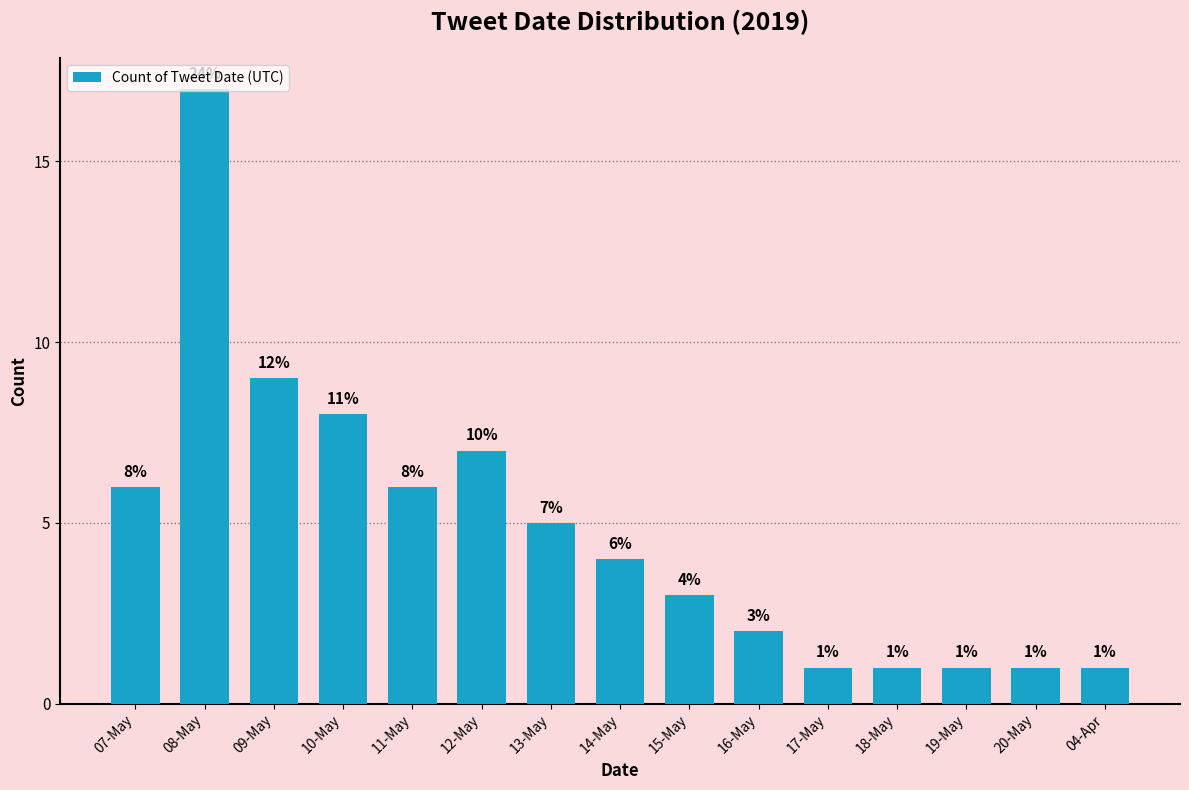

What is the average value?

5